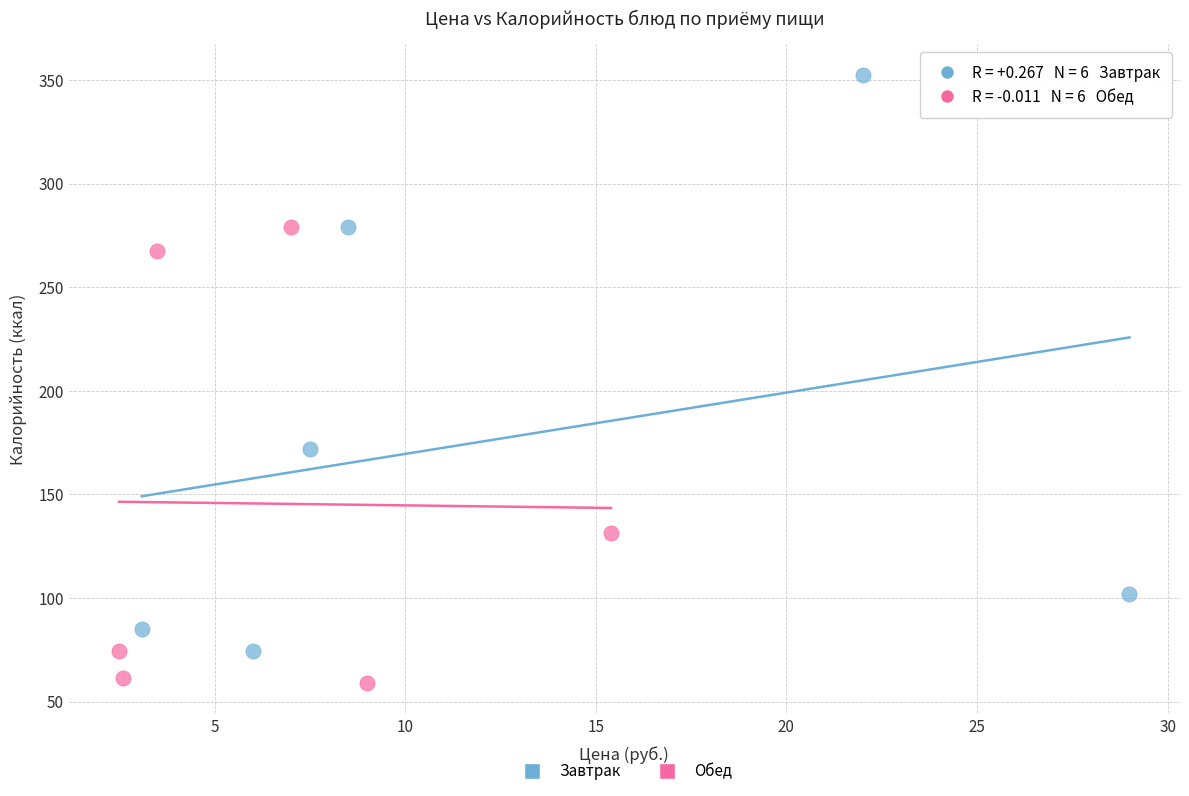

What are all the series names shown in the legend?

Завтрак, Обед